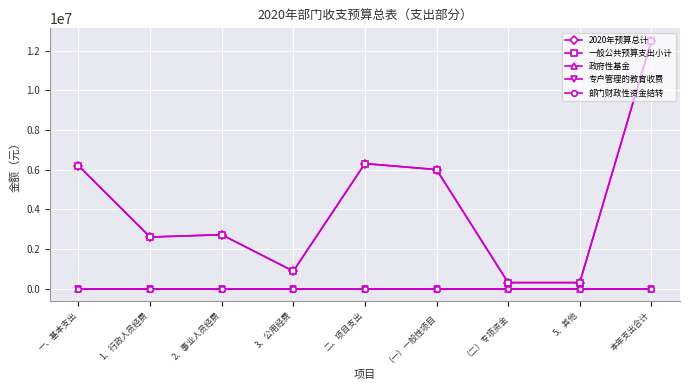

True or false: 政府性基金 and 部门财政性资金结转 cross at least once.

False